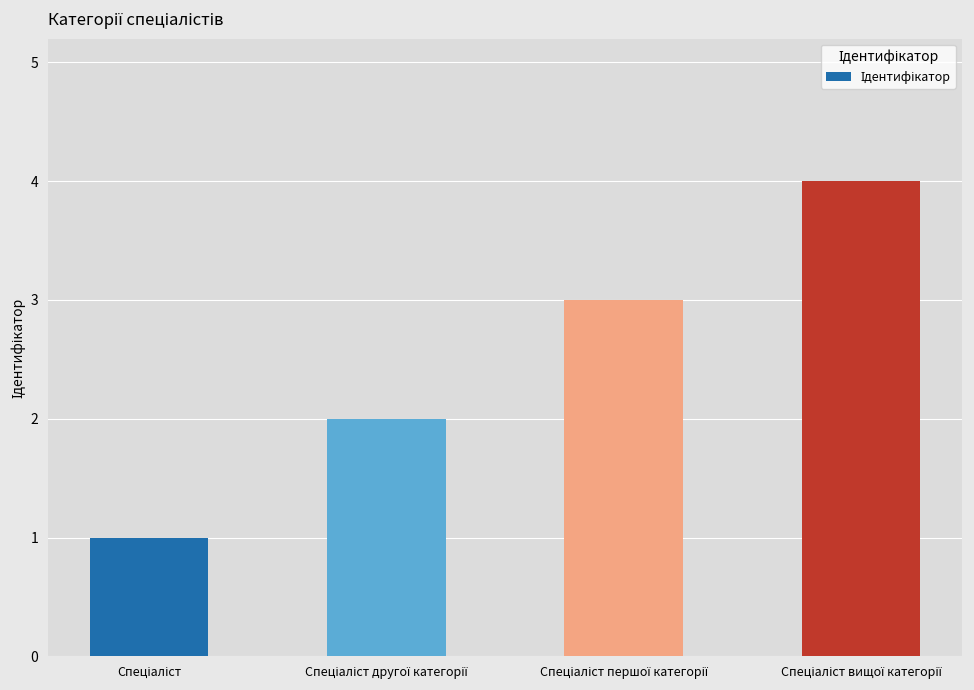

What is the sum of all values?

10